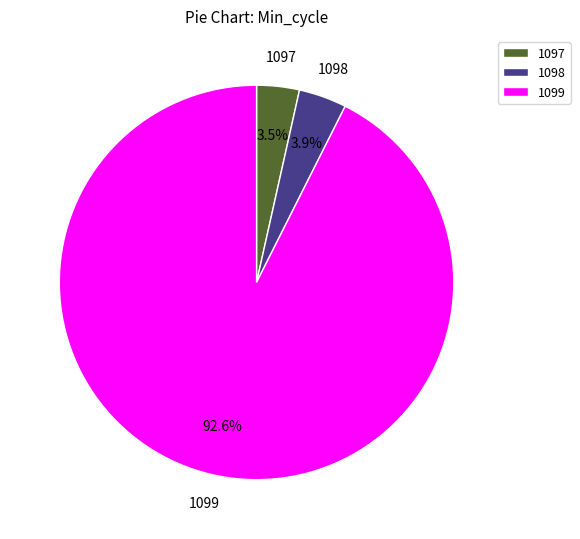

Does 1099 account for over 50% of the chart?

Yes